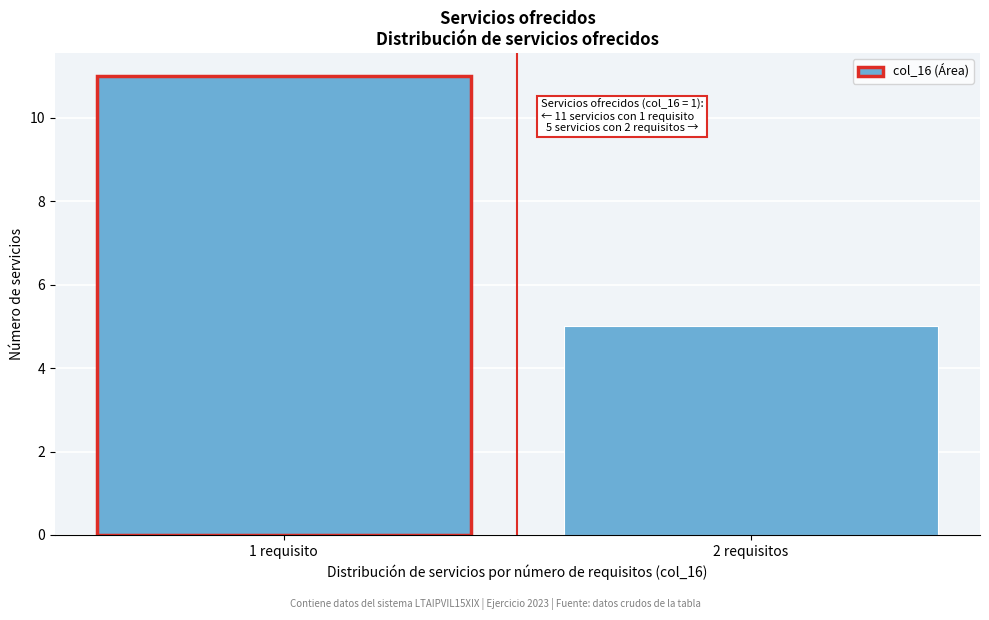

Reading left to right, transcribe all the data shown in this chart.

11	5